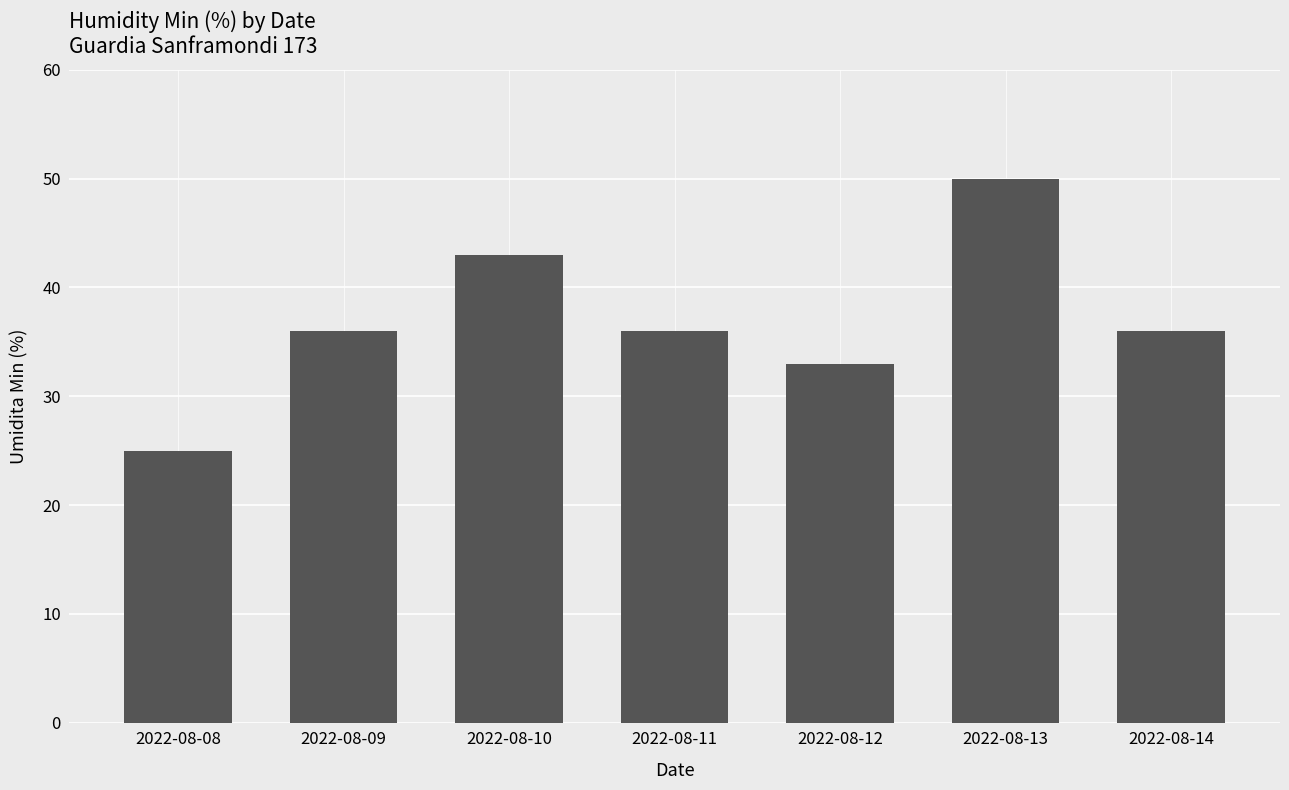

Between 2022-08-09 and 2022-08-10, which is larger?

2022-08-10